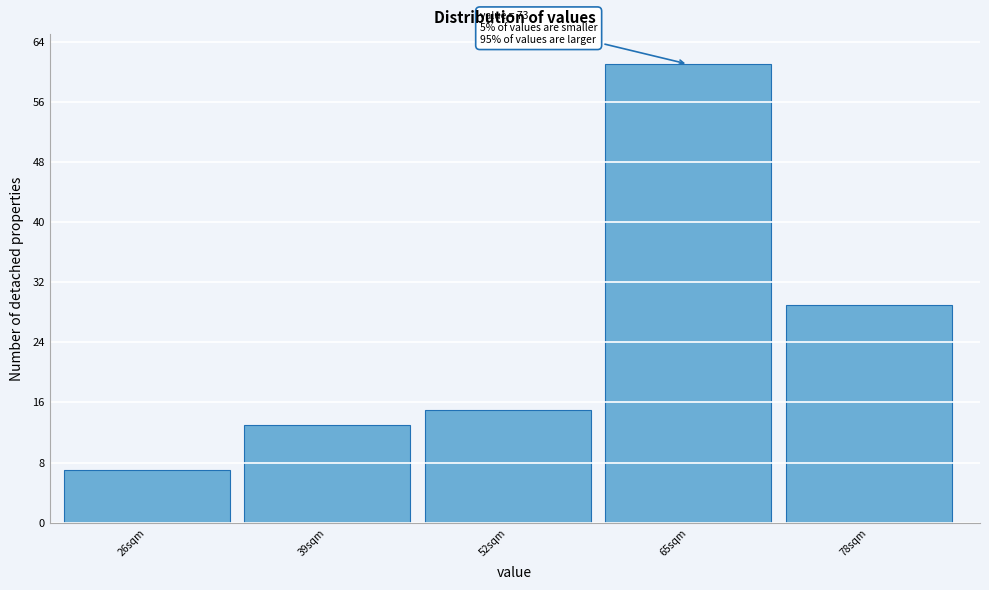

Reading left to right, what are all the values shown in this chart?

26sqm=7	39sqm=13	52sqm=15	65sqm=61	78sqm=29